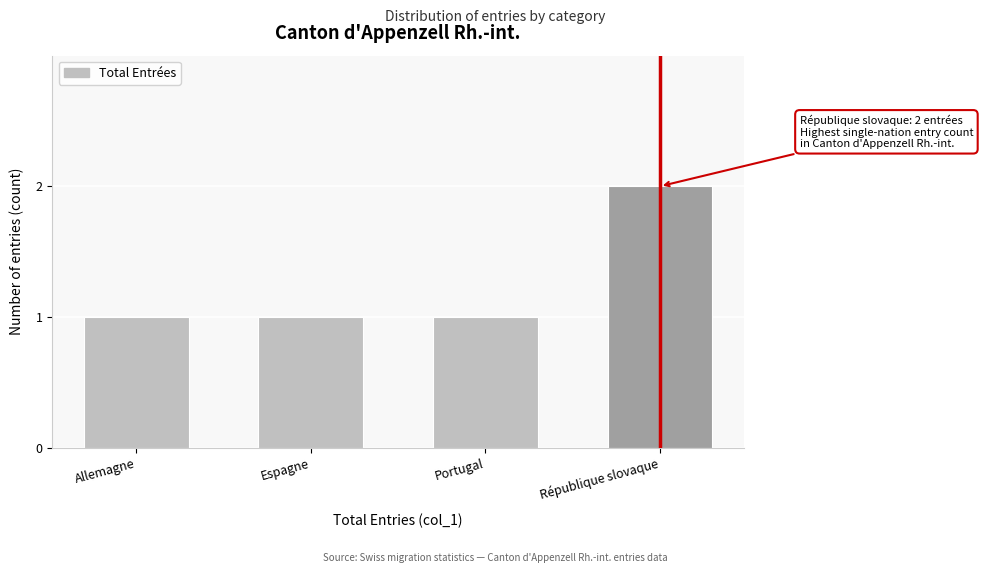

Reading left to right, extract all data points from this chart.

1	1	1	2